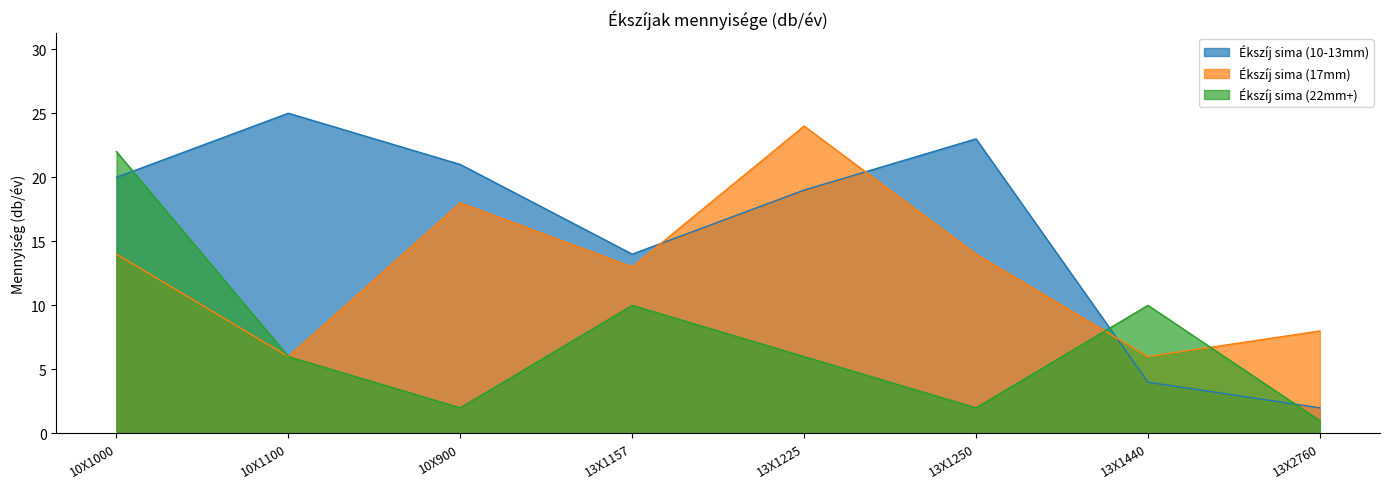

At which category does the chart reach its peak across all series?

10X1100